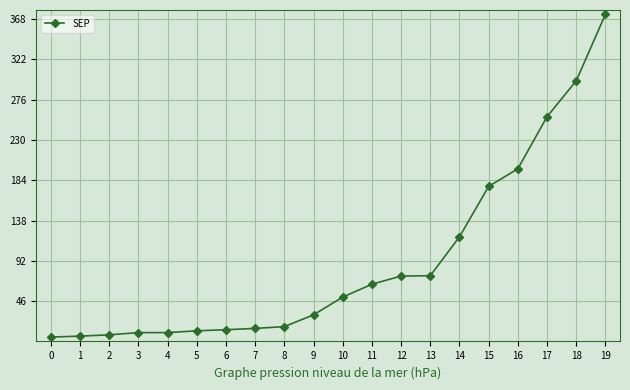

The value at 0 is 5.1. True or false?

True